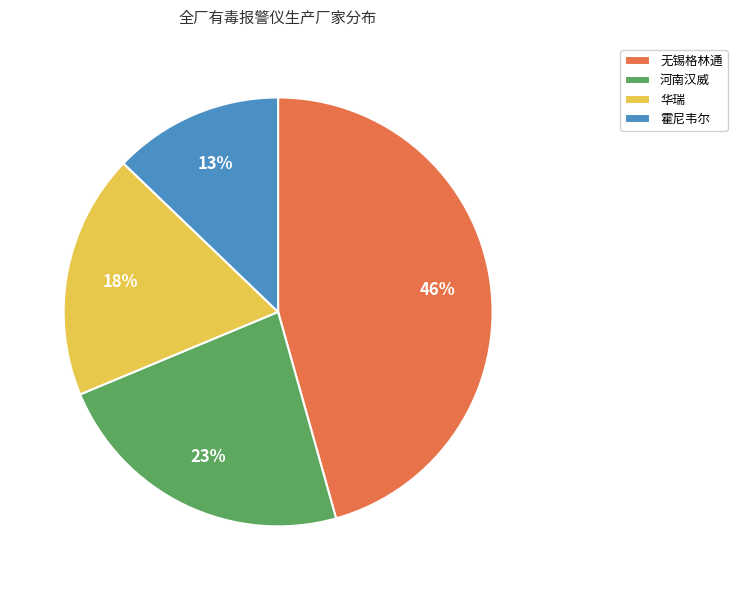

Do 华瑞 and 河南汉威 together represent more than half of the pie?

No